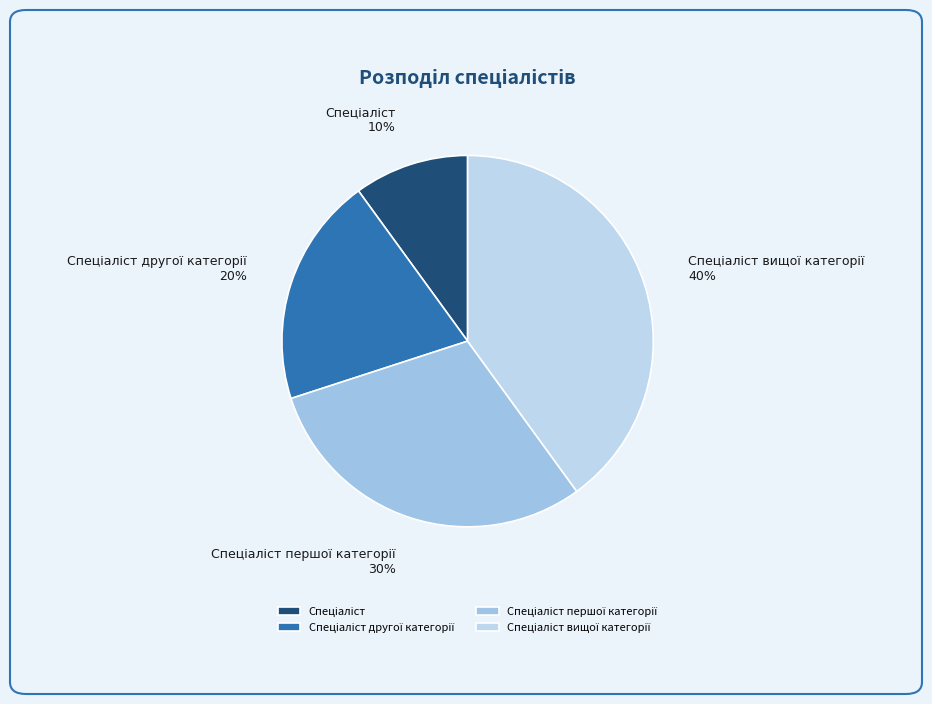

Count the number of slices in the pie.

4